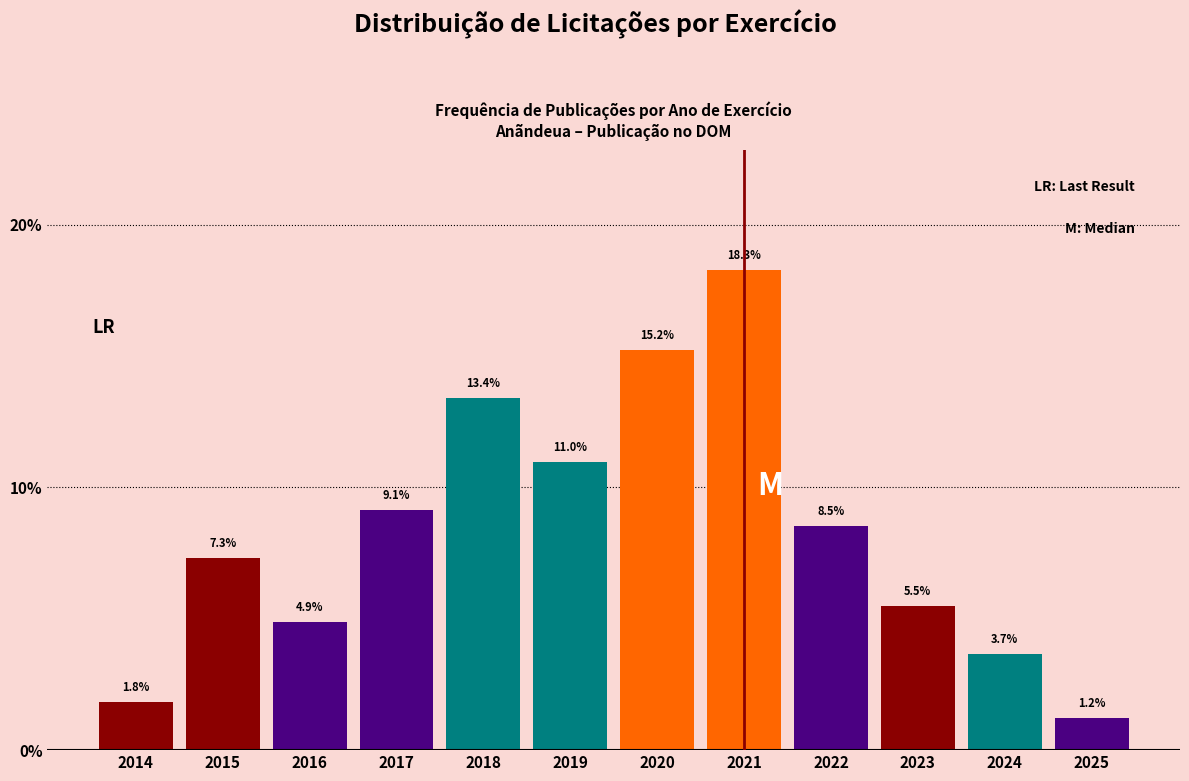

Reading left to right, extract all data points from this chart.

1.8	7.3	4.9	9.1	13.4	11.0	15.2	18.3	8.5	5.5	3.7	1.2